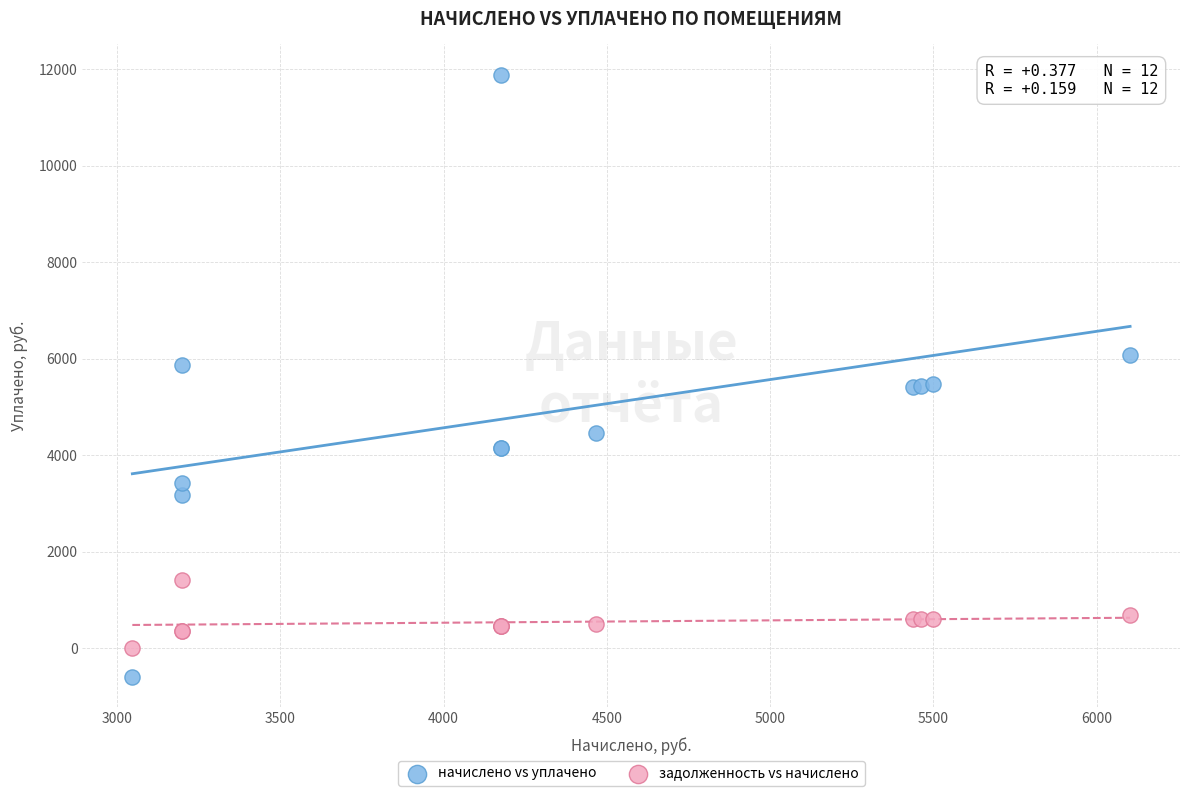

Which series has the largest Y range (max minus min)?

начислено vs уплачено